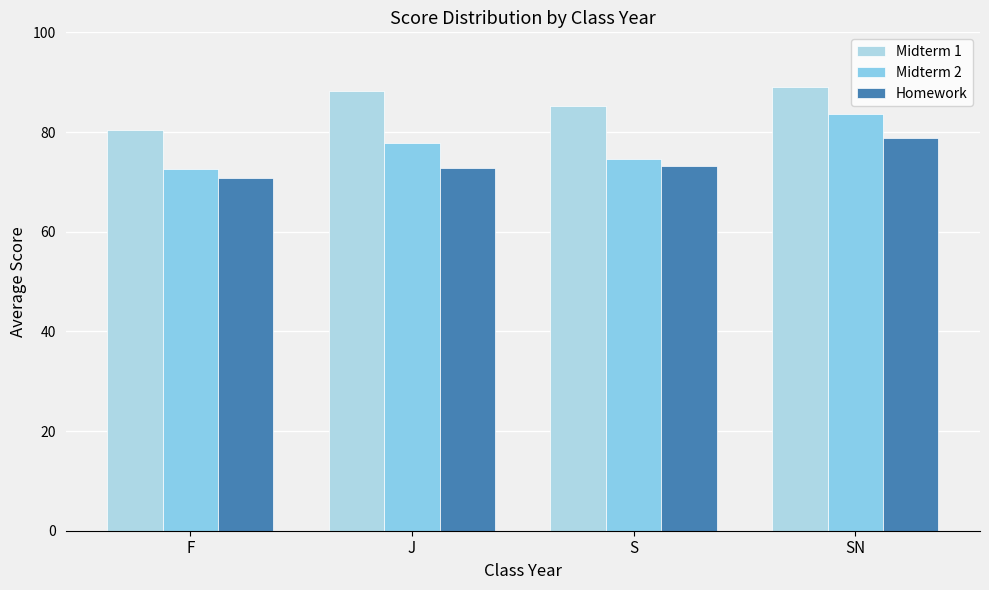

What is the minimum value shown in the chart?

70.8